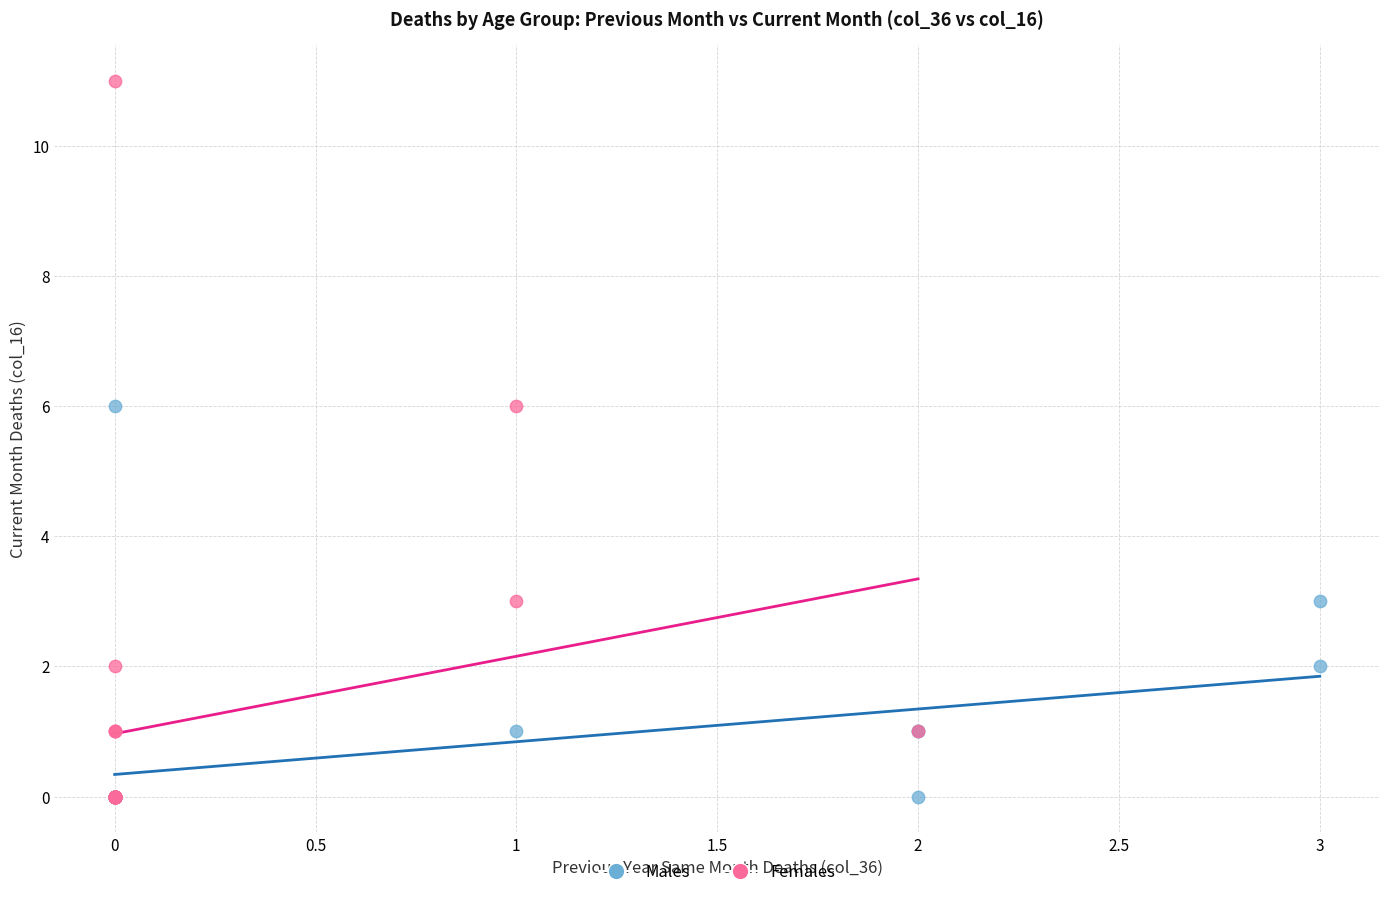

Which series contains the highest Y value?

Females